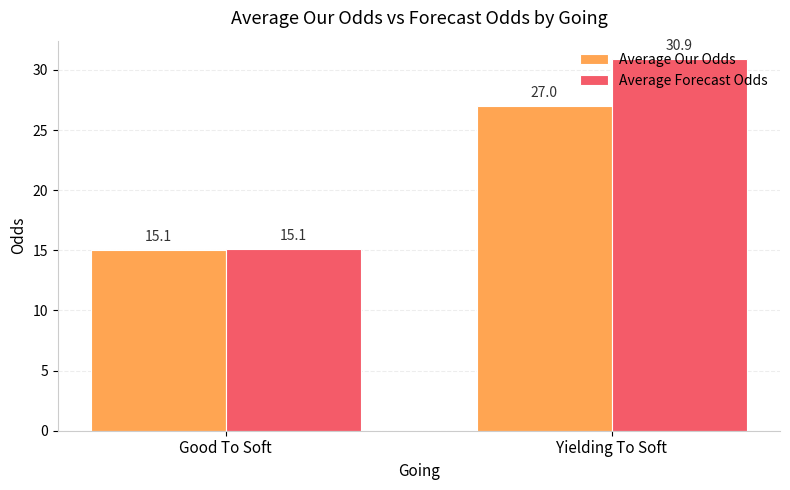

What is the total value across all series at Yielding To Soft?

57.9